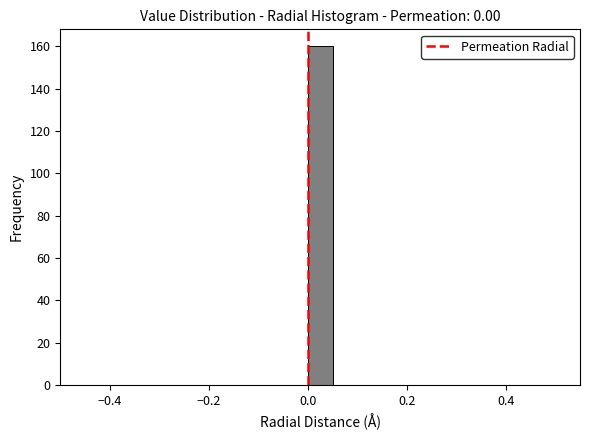

Around what value on the x-axis is the tallest bar? Give the approximate position of its centre, as read against the axis.

0.02